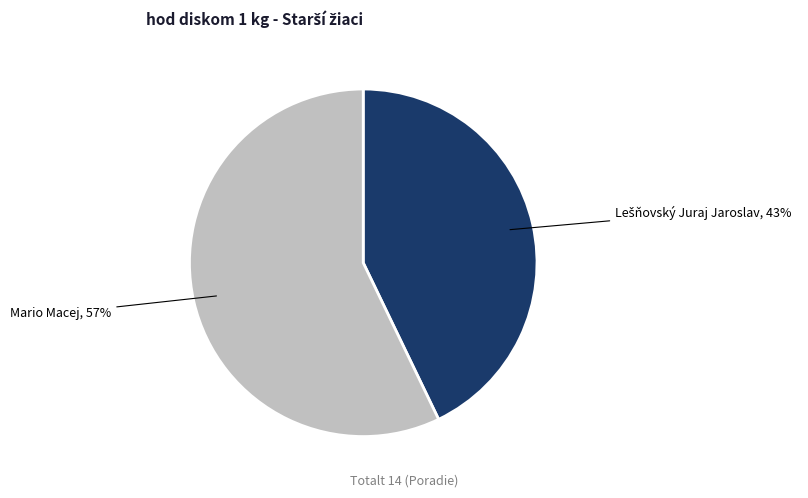

To the nearest percent, what percentage of the pie is Mario Macej?

57%